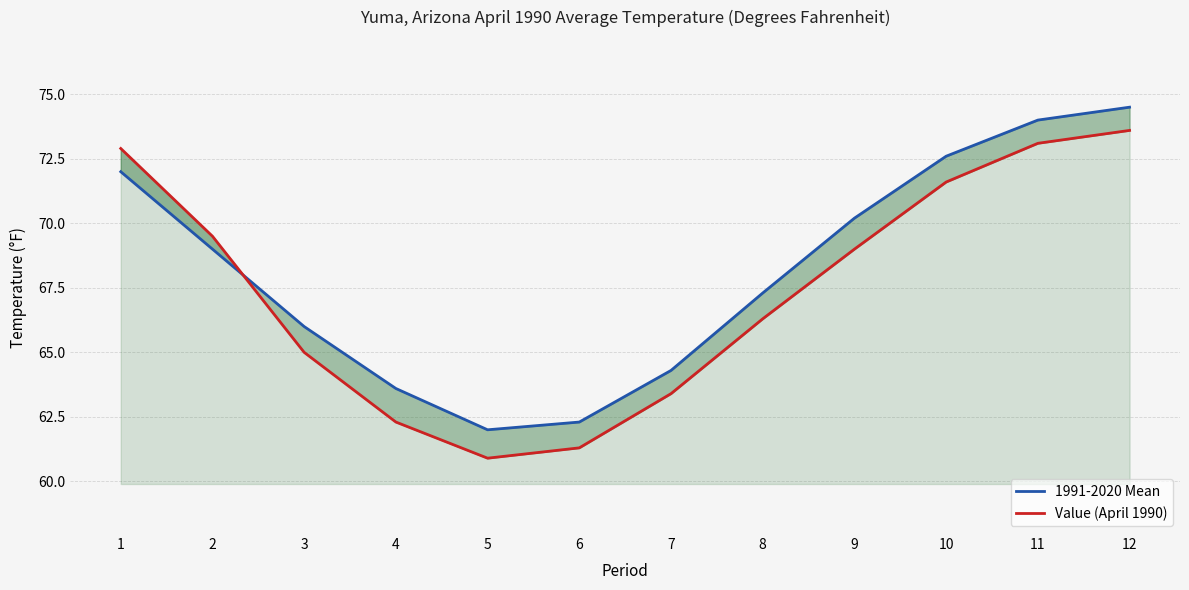

What is the value of the 1991-2020 Mean point at the 10th from the left?

72.6